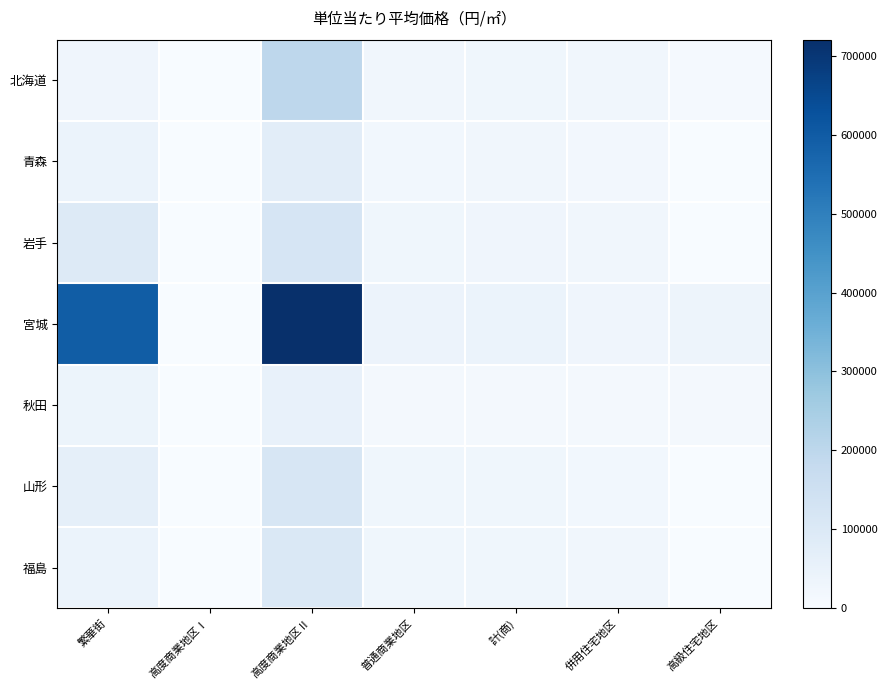

Reading right to left, transcribe all the data shown in this chart.

北海道: 高級住宅地区=10004	併用住宅地区=23215	計(商)=27303	普通商業地区=24895	高度商業地区Ⅱ=197528	高度商業地区Ⅰ=0	繁華街=29804
青森: 高級住宅地区=0	併用住宅地区=19359	計(商)=22599	普通商業地区=21402	高度商業地区Ⅱ=73405	高度商業地区Ⅰ=0	繁華街=42624
岩手: 高級住宅地区=0	併用住宅地区=22718	計(商)=29204	普通商業地区=27281	高度商業地区Ⅱ=119267	高度商業地区Ⅰ=0	繁華街=95387
宮城: 高級住宅地区=35943	併用住宅地区=29295	計(商)=44241	普通商業地区=39403	高度商業地区Ⅱ=720439	高度商業地区Ⅰ=0	繁華街=594687
秋田: 高級住宅地区=15211	併用住宅地区=12681	計(商)=16437	普通商業地区=16108	高度商業地区Ⅱ=53746	高度商業地区Ⅰ=0	繁華街=36948
山形: 高級住宅地区=0	併用住宅地区=21401	計(商)=26683	普通商業地区=25660	高度商業地区Ⅱ=115079	高度商業地区Ⅰ=0	繁華街=62078
福島: 高級住宅地区=0	併用住宅地区=22916	計(商)=26905	普通商業地区=26355	高度商業地区Ⅱ=103454	高度商業地区Ⅰ=0	繁華街=44673